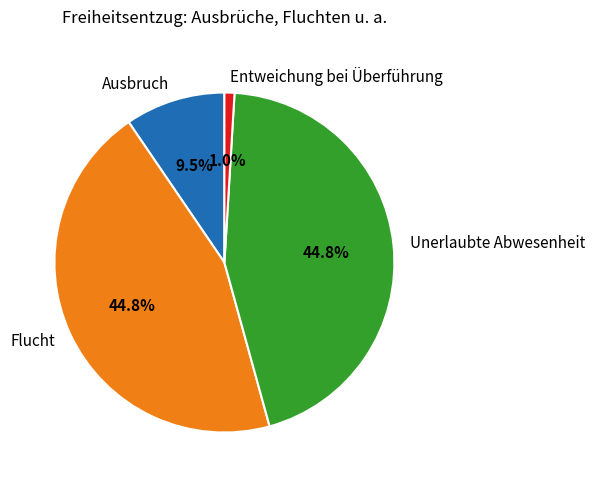

What is the total percentage of Entweichung bei Überführung and Ausbruch?

10.5%